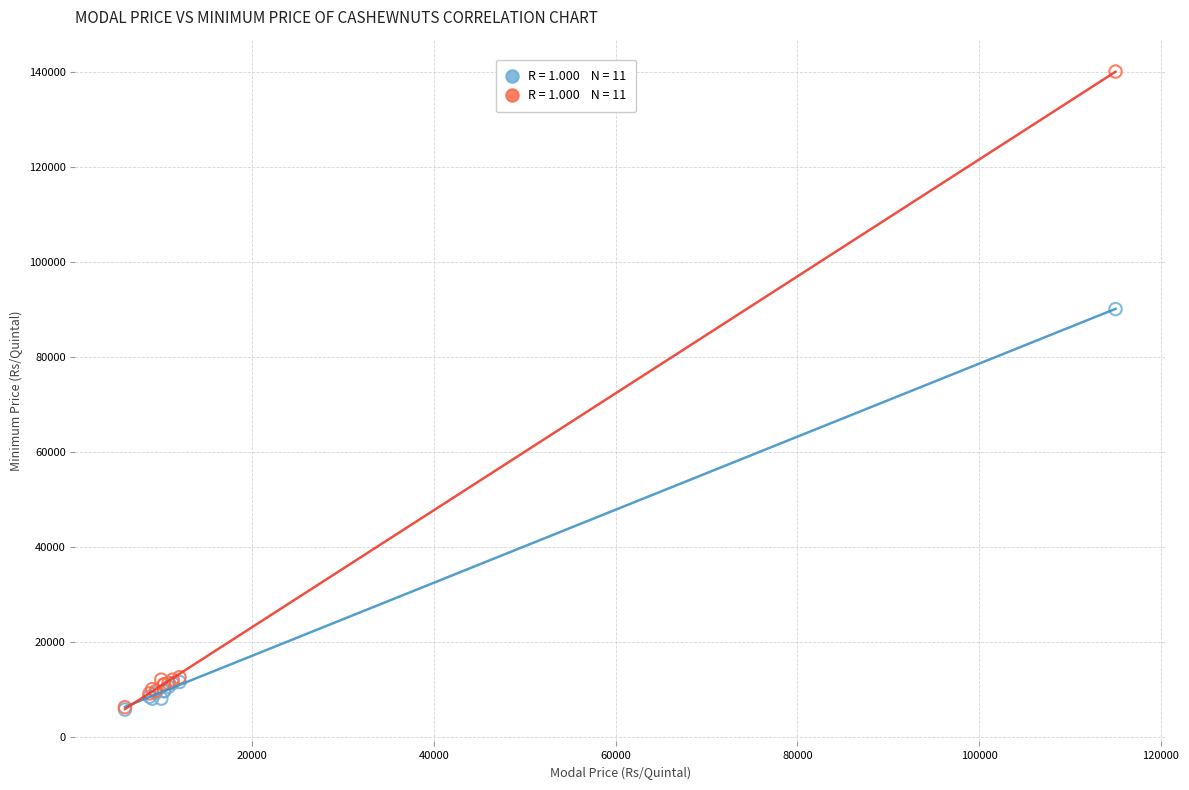

Across all series, what Y value is closest to 72850?

90000